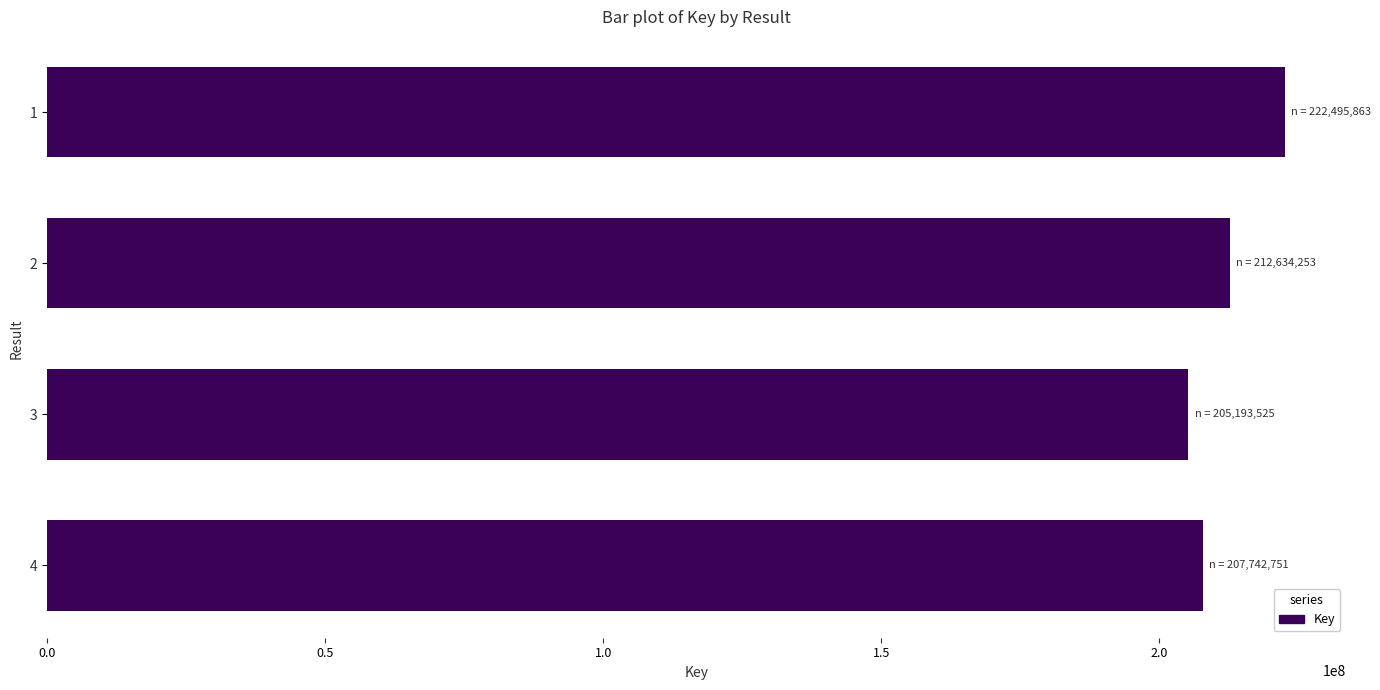

What is the ratio of the value at 4 to the value at 1?

0.9